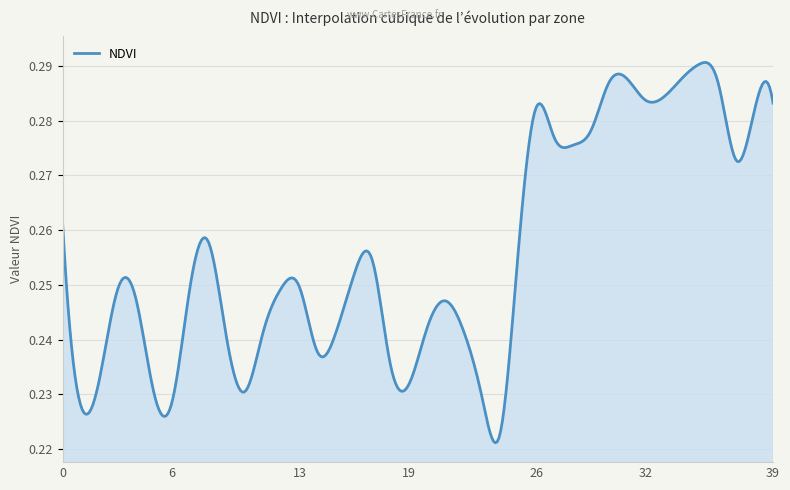

Does the chart display data point markers on the line(s)?

No